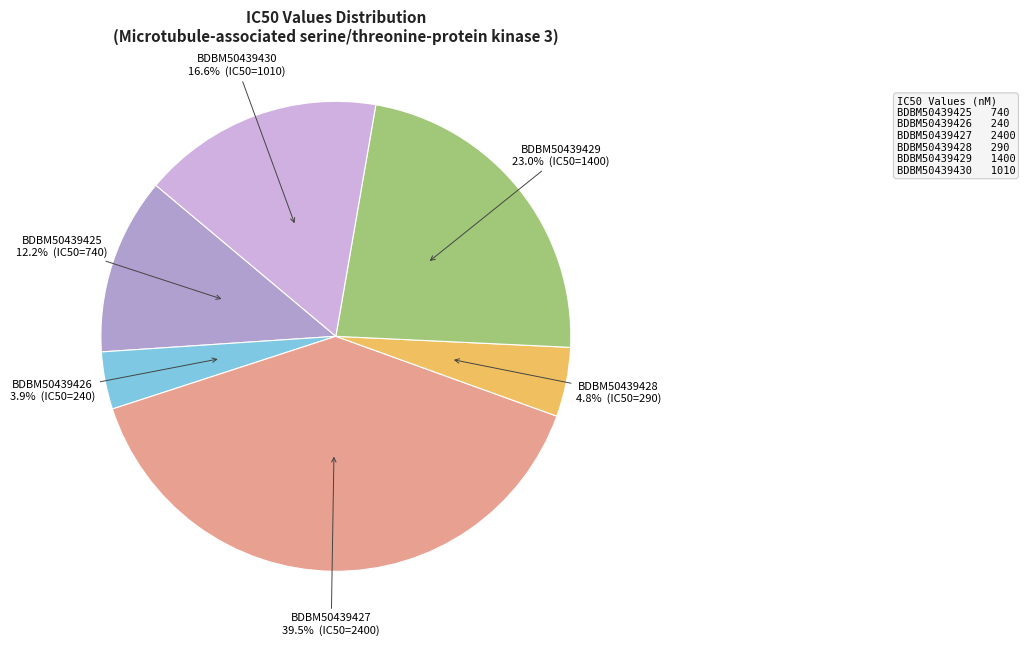

Does BDBM50439429 represent more than half of the total?

No